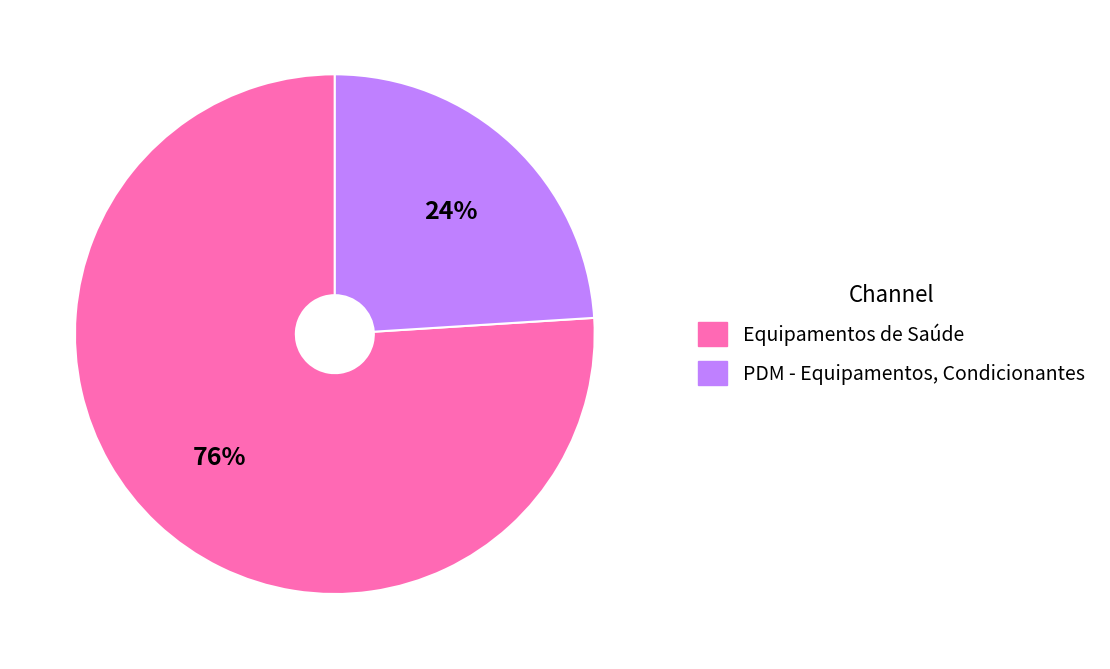

How many segments does this pie chart have?

2